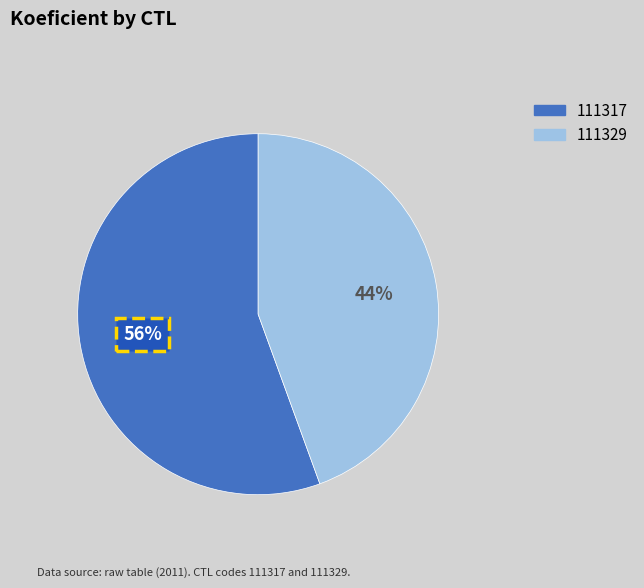

The 111317 slice represents 70% of the pie. True or false?

False